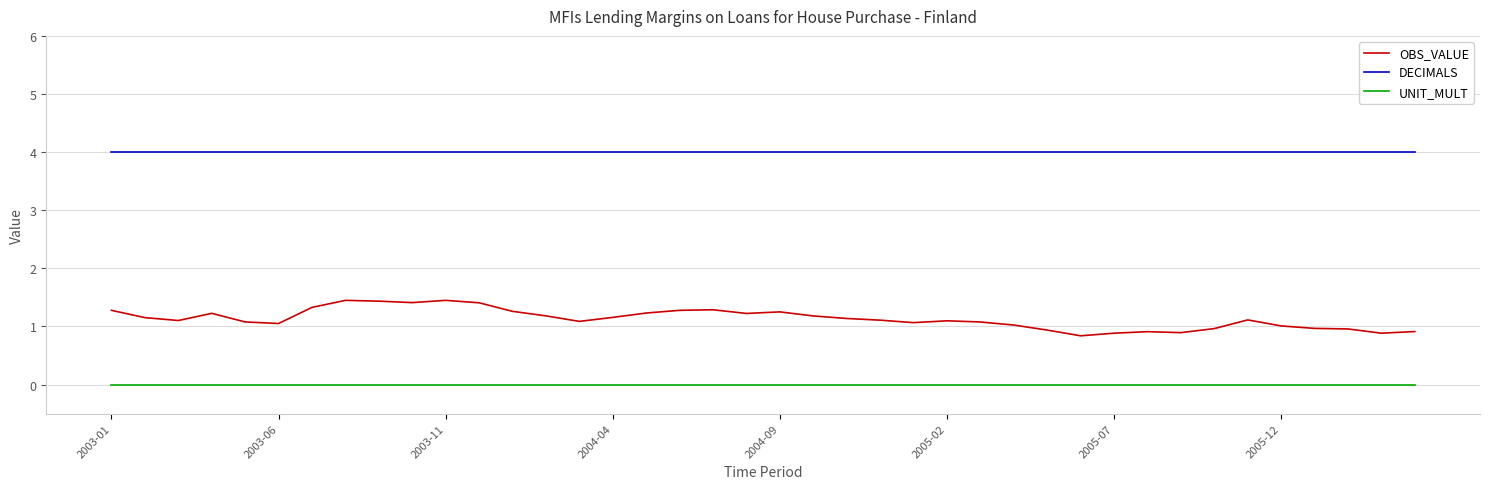

Which series has the largest total across all categories?

DECIMALS